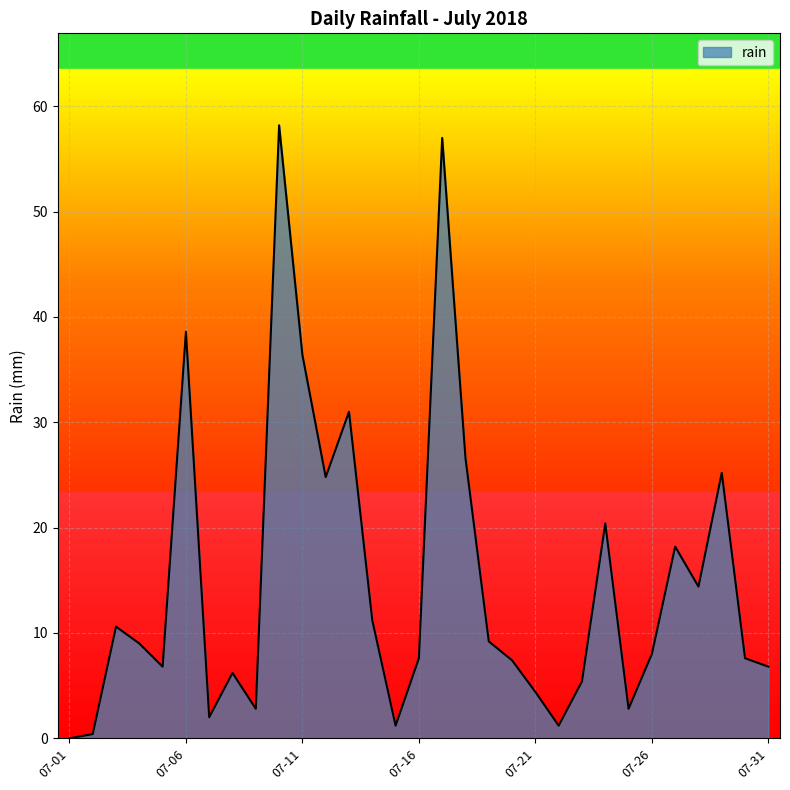

What is the difference between the maximum and minimum values?

58.2